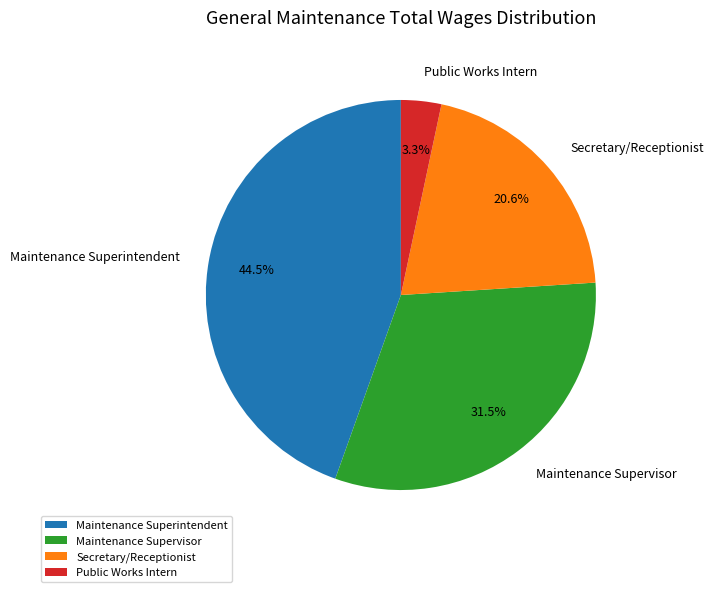

Does Maintenance Supervisor represent more than half of the total?

No